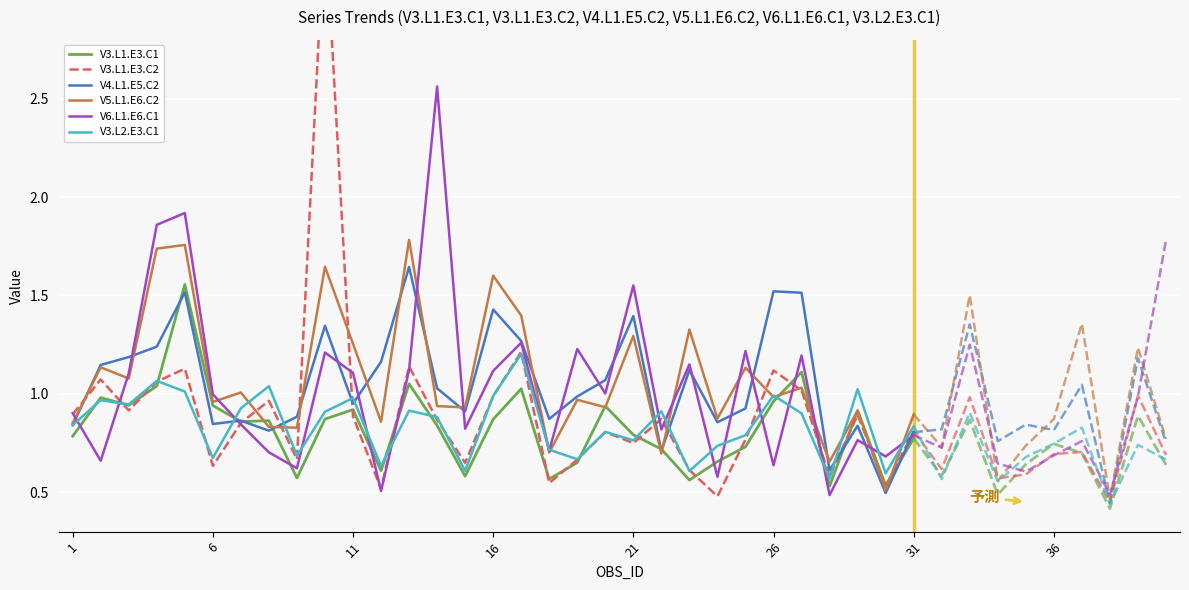

The V3.L2.E3.C1 series shows 1.0 at 6. True or false?

False